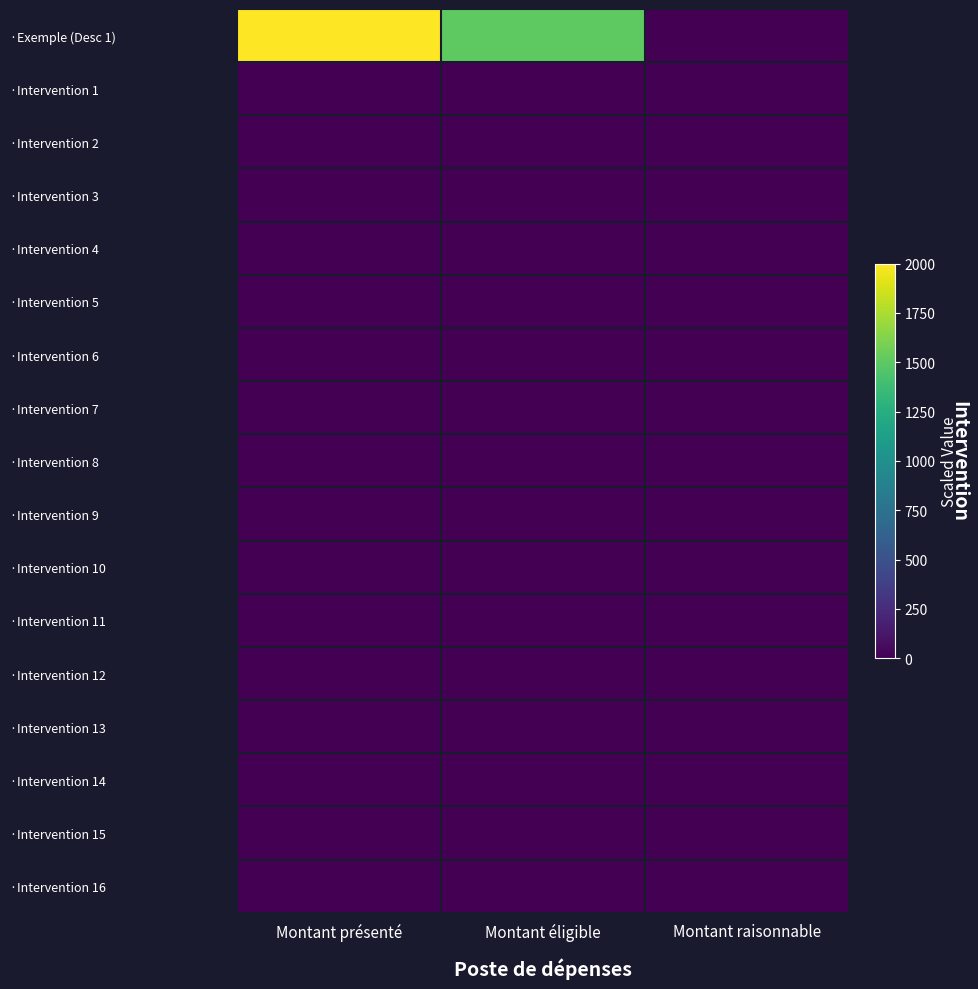

Reading right to left, extract all data points from this chart.

·Exemple (Desc 1): Montant raisonnable=0	Montant éligible=1500	Montant présenté=2000
·Intervention 1: Montant raisonnable=0	Montant éligible=0	Montant présenté=0
·Intervention 2: Montant raisonnable=0	Montant éligible=0	Montant présenté=0
·Intervention 3: Montant raisonnable=0	Montant éligible=0	Montant présenté=0
·Intervention 4: Montant raisonnable=0	Montant éligible=0	Montant présenté=0
·Intervention 5: Montant raisonnable=0	Montant éligible=0	Montant présenté=0
·Intervention 6: Montant raisonnable=0	Montant éligible=0	Montant présenté=0
·Intervention 7: Montant raisonnable=0	Montant éligible=0	Montant présenté=0
·Intervention 8: Montant raisonnable=0	Montant éligible=0	Montant présenté=0
·Intervention 9: Montant raisonnable=0	Montant éligible=0	Montant présenté=0
·Intervention 10: Montant raisonnable=0	Montant éligible=0	Montant présenté=0
·Intervention 11: Montant raisonnable=0	Montant éligible=0	Montant présenté=0
·Intervention 12: Montant raisonnable=0	Montant éligible=0	Montant présenté=0
·Intervention 13: Montant raisonnable=0	Montant éligible=0	Montant présenté=0
·Intervention 14: Montant raisonnable=0	Montant éligible=0	Montant présenté=0
·Intervention 15: Montant raisonnable=0	Montant éligible=0	Montant présenté=0
·Intervention 16: Montant raisonnable=0	Montant éligible=0	Montant présenté=0